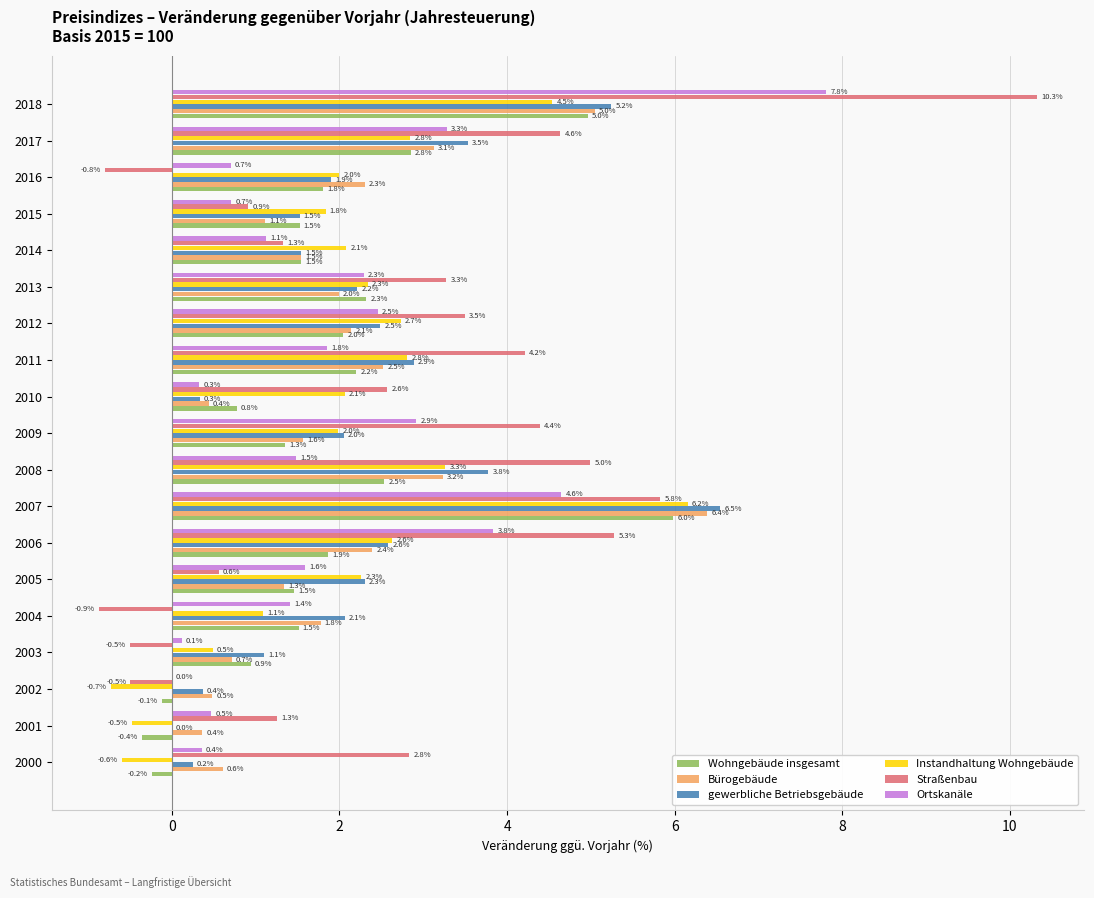

Which series changed the most between 2004 and 2017?

Straßenbau